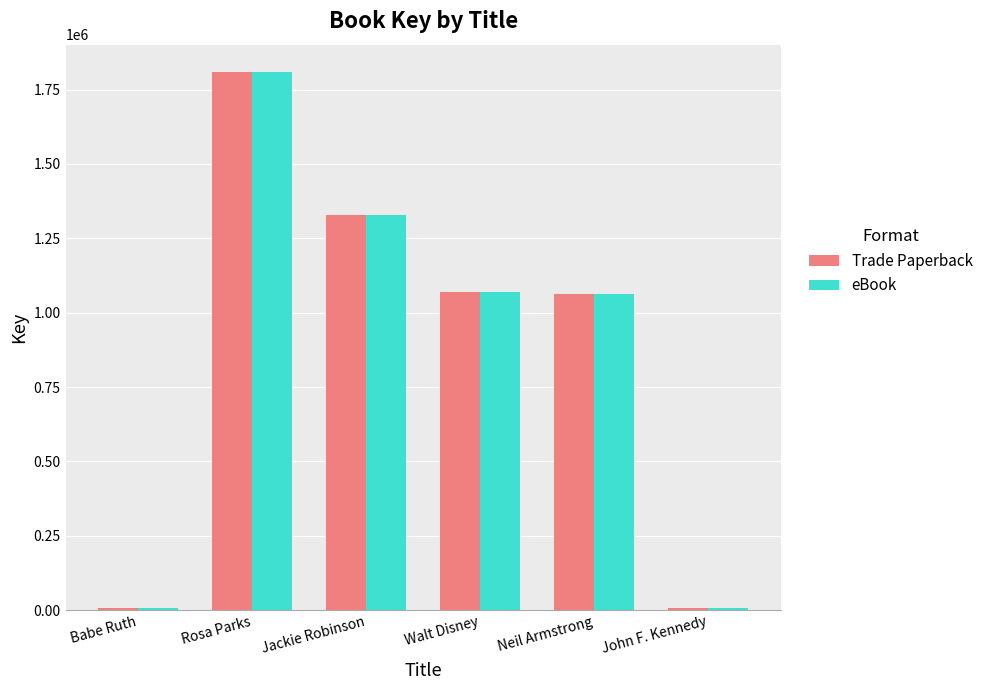

At which category is the sum across all series the highest?

Rosa Parks